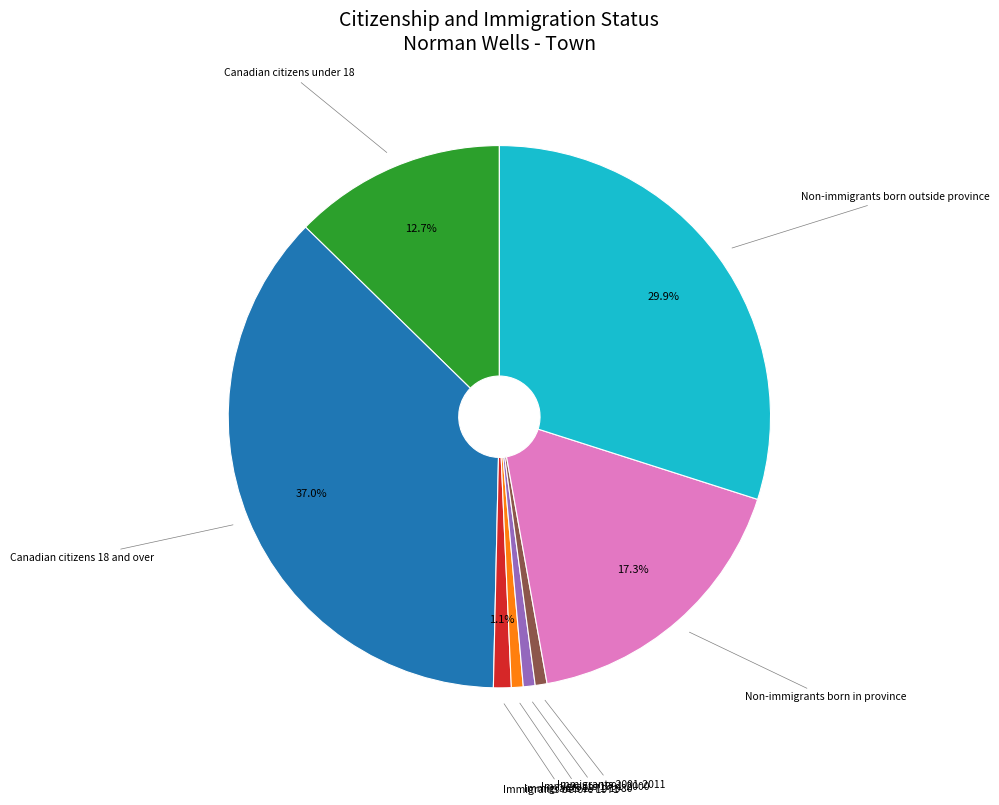

Count the number of slices in the pie.

8